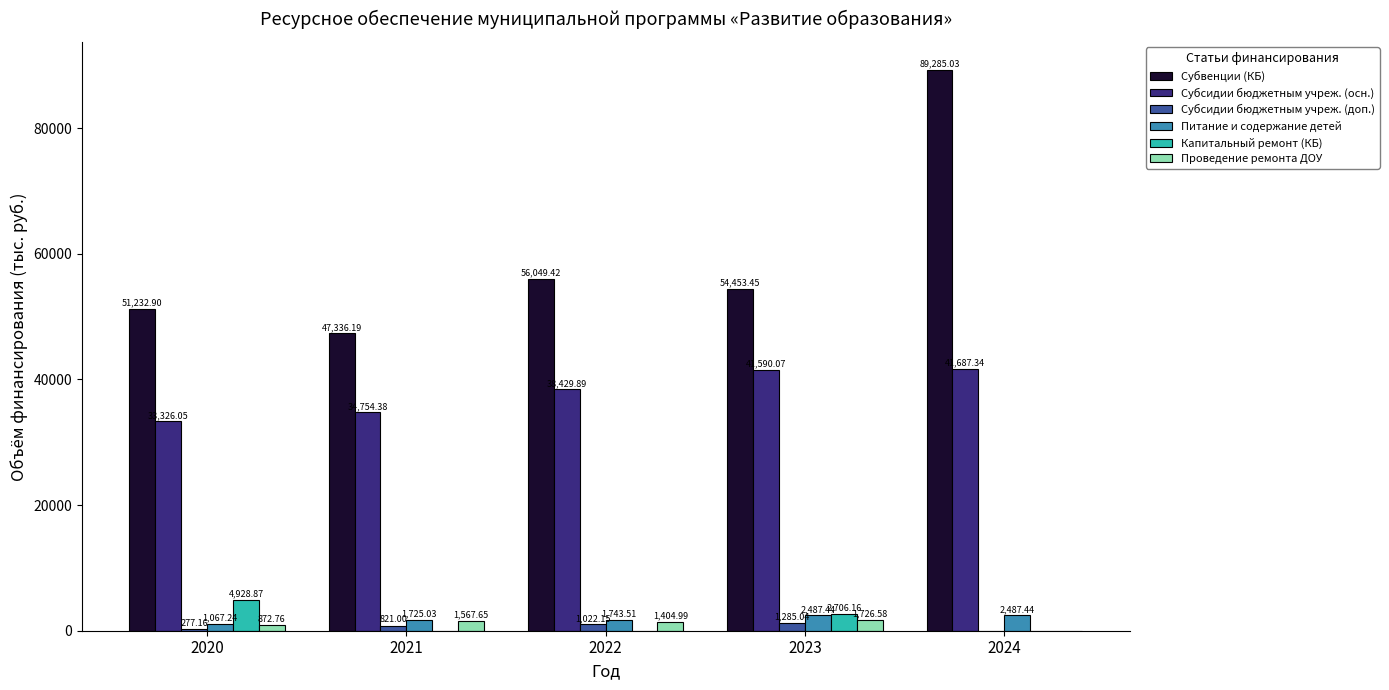

What is the sum of all Субвенции (КБ) values?

298357.0